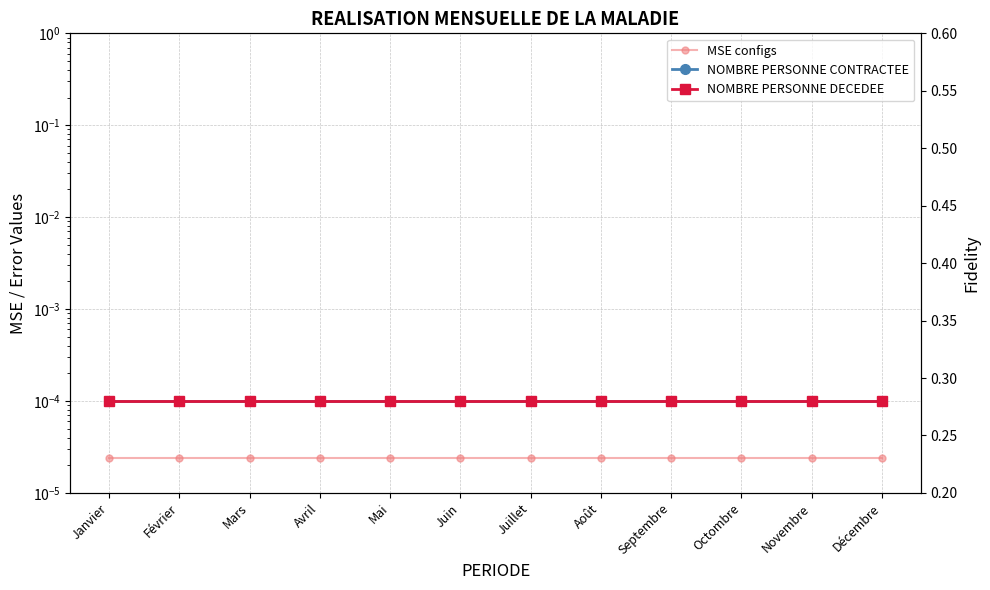

Rank the series by their maximum value, from lowest to highest.

NOMBRE PERSONNE CONTRACTEE, NOMBRE PERSONNE DECEDEE, MSE configs